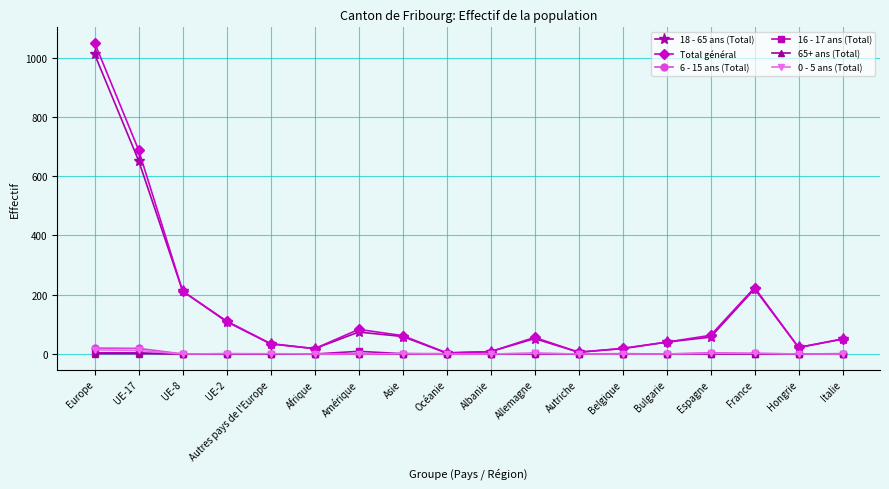

Which series has the widest spread of values?

Total général